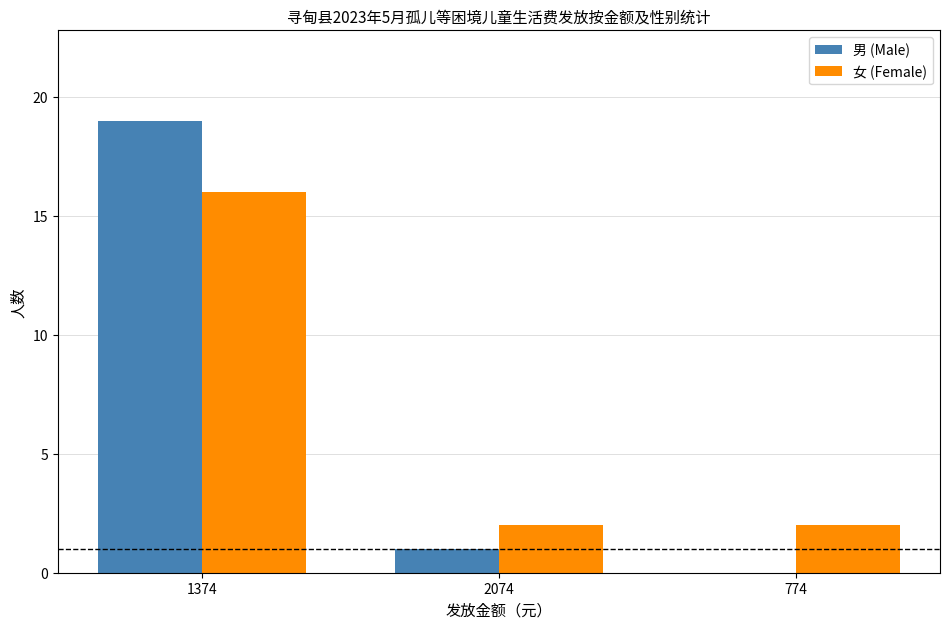

True or false: 女 (Female) has a value of 2 at 2074.

True